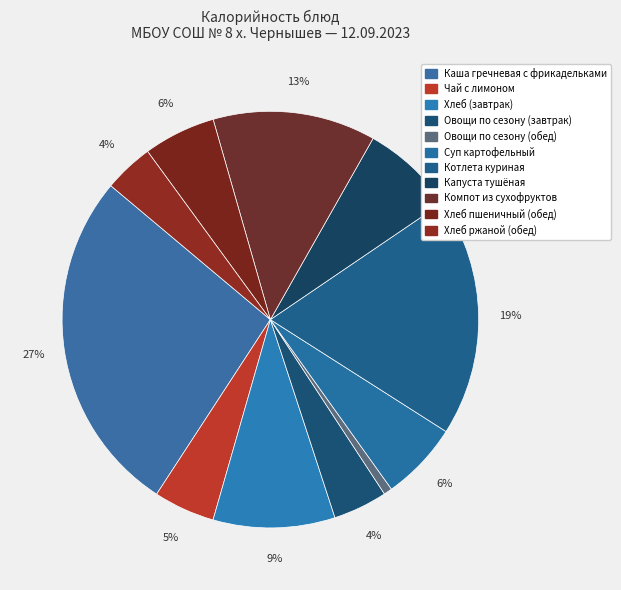

How many slices are in this pie chart?

11